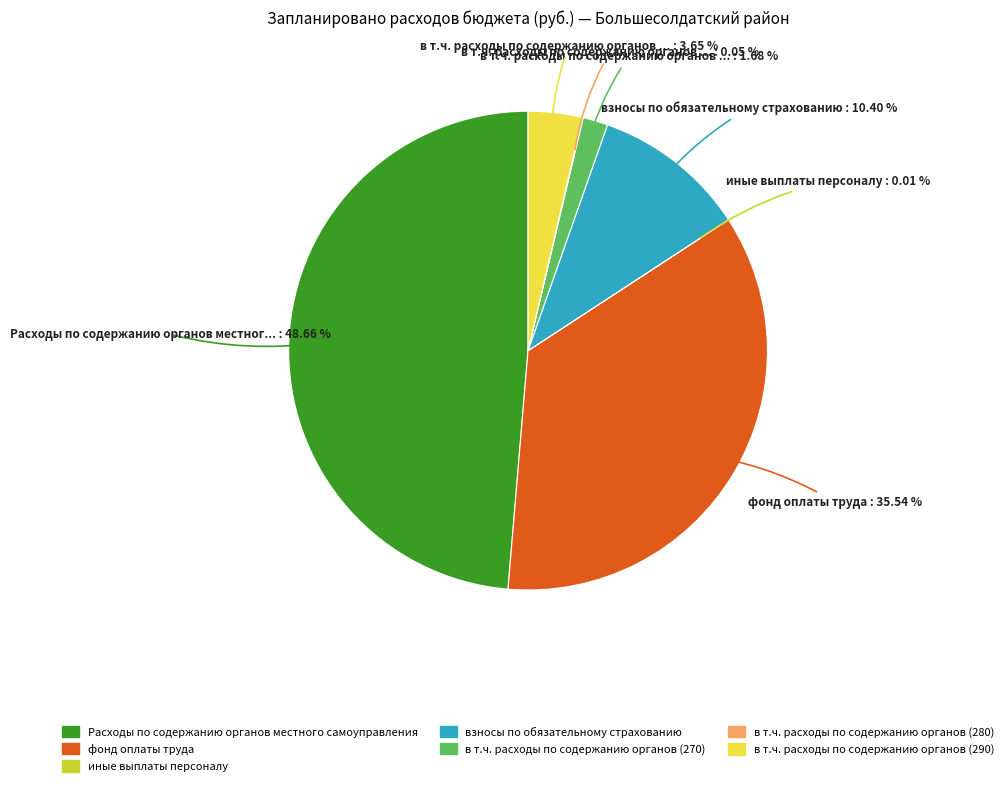

Is it true that фонд оплаты труда is 36% of the pie?

True